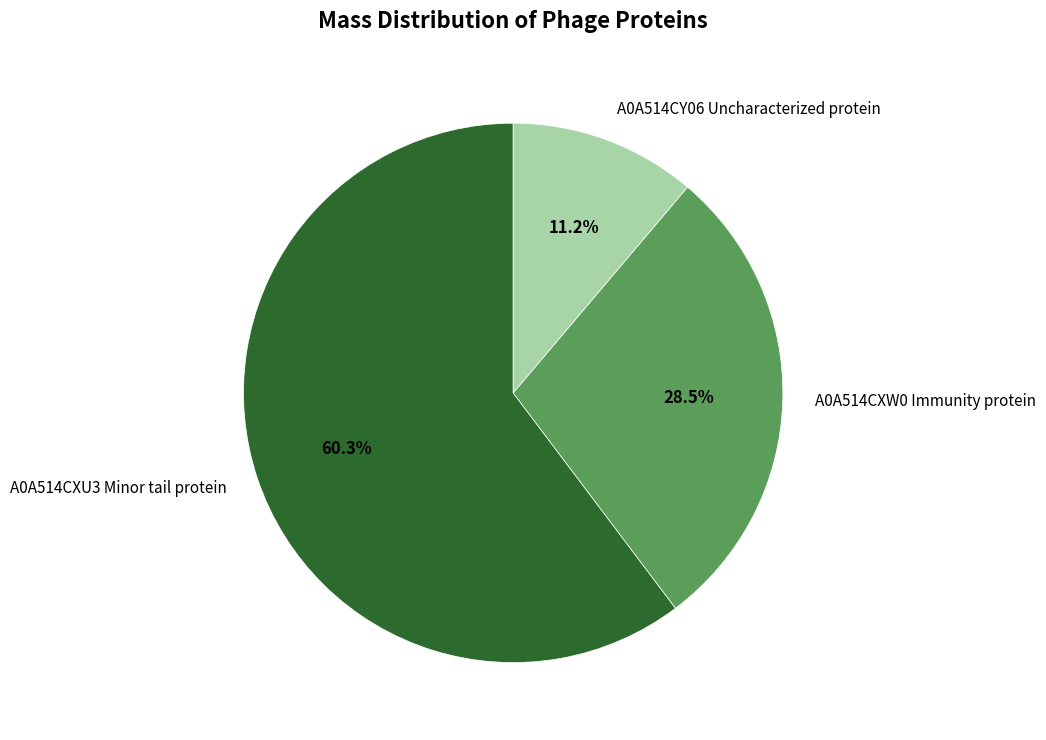

To the nearest percent, what is the difference between the A0A514CY06 Uncharacterized protein and A0A514CXU3 Minor tail protein slice percentages?

49%